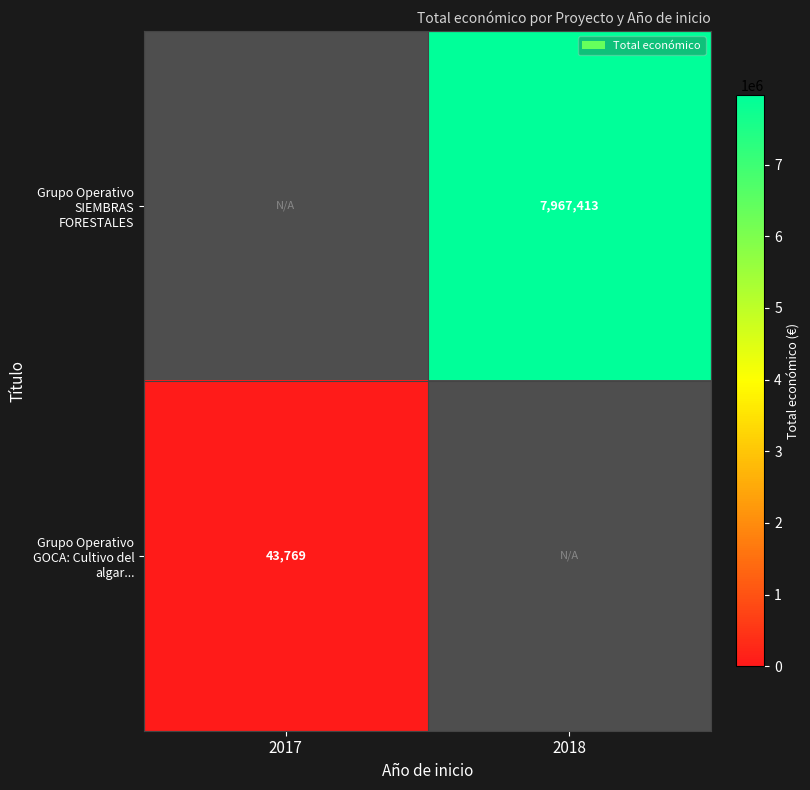

Is it true that Grupo Operativo SIEMBRAS FORESTALES equals 5207528 at 2018?

False